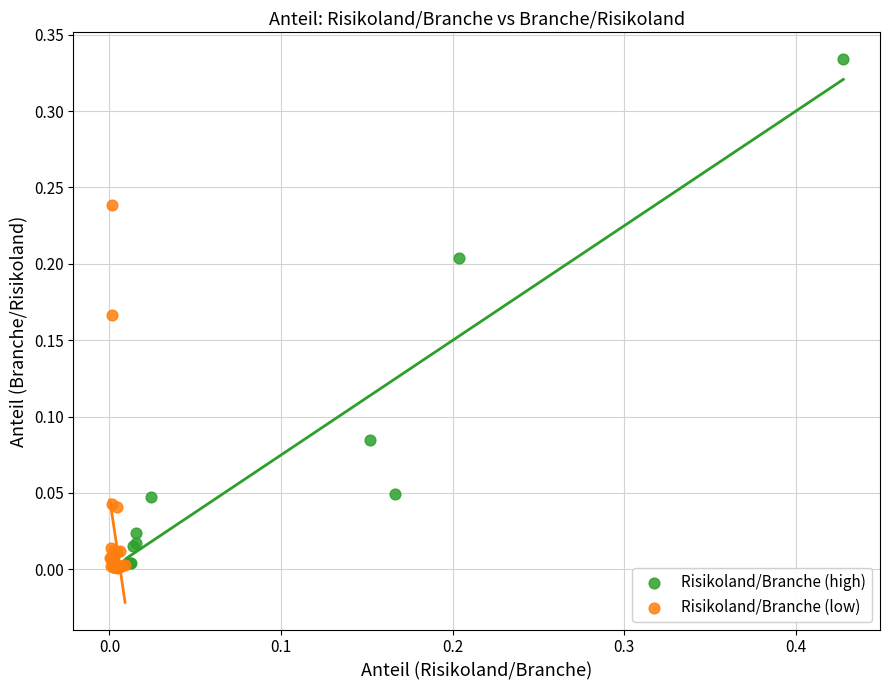

Which series reaches the maximum Y coordinate?

Risikoland/Branche (high)